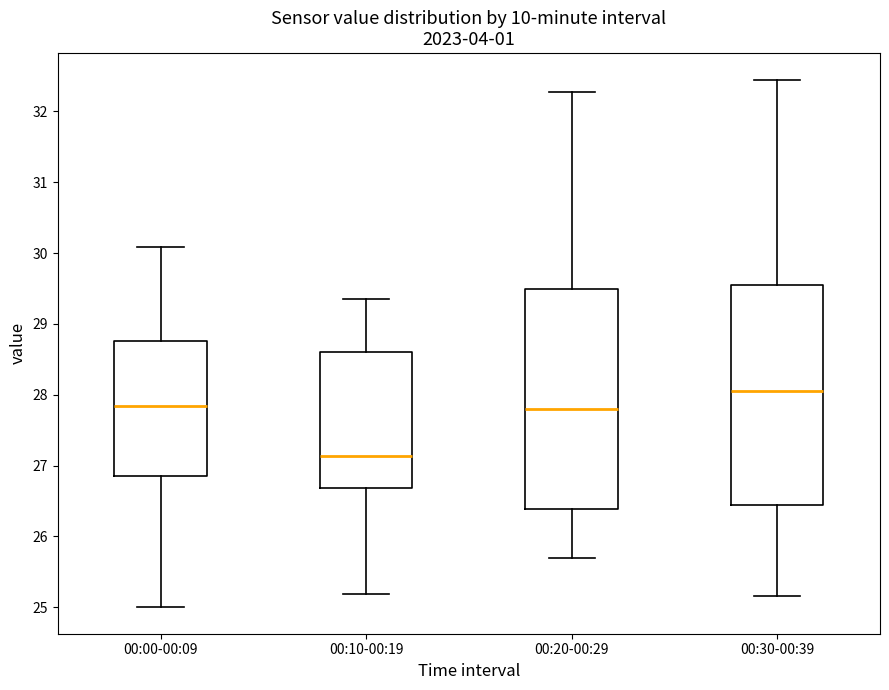

Which box has the lowest median line?

00:10-00:19